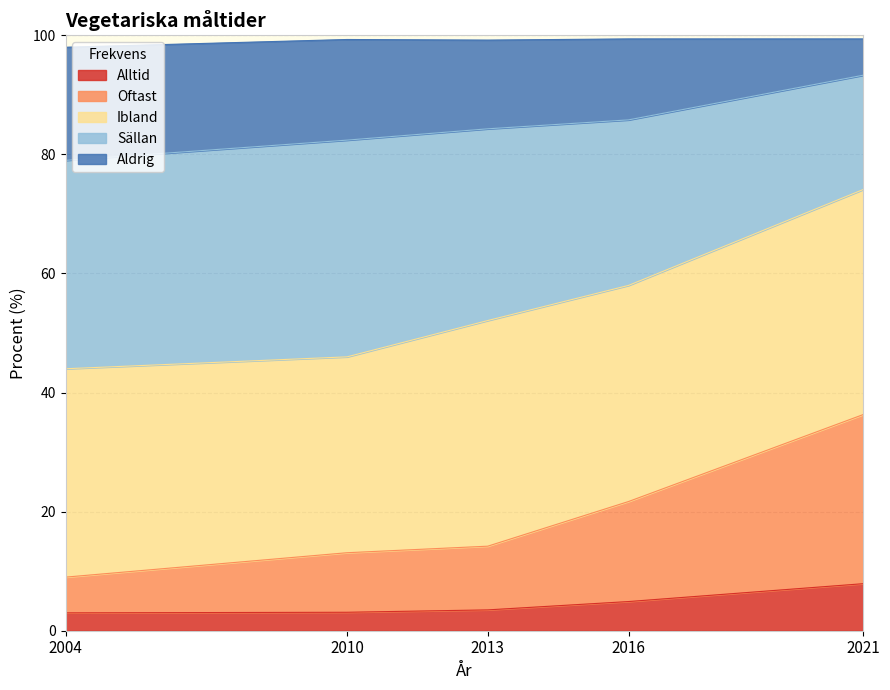

Where does the Oftast series first go above 14?

2013